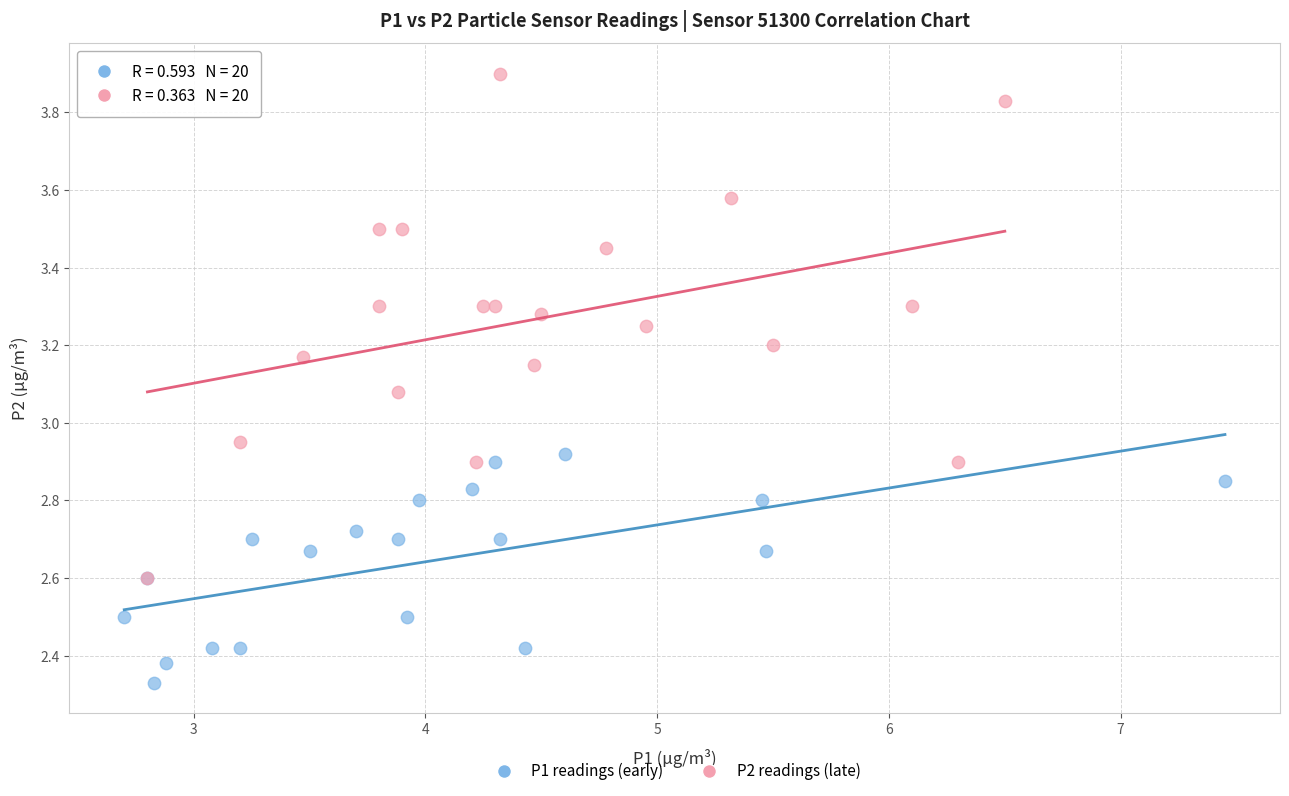

Which series has the widest spread of Y values?

P2 readings (late)